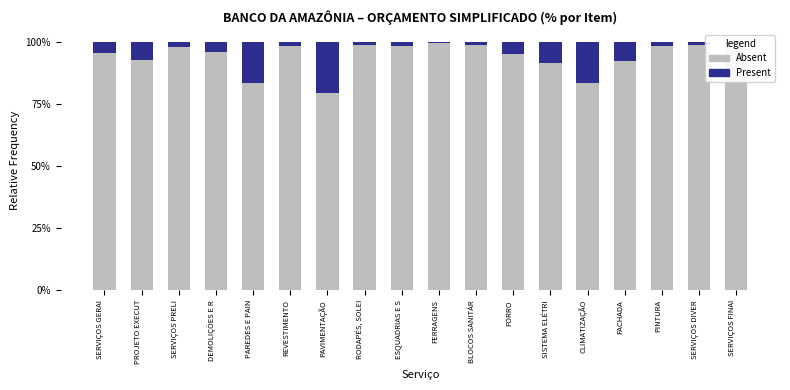

What are all the series names shown in the legend?

Absent, Present